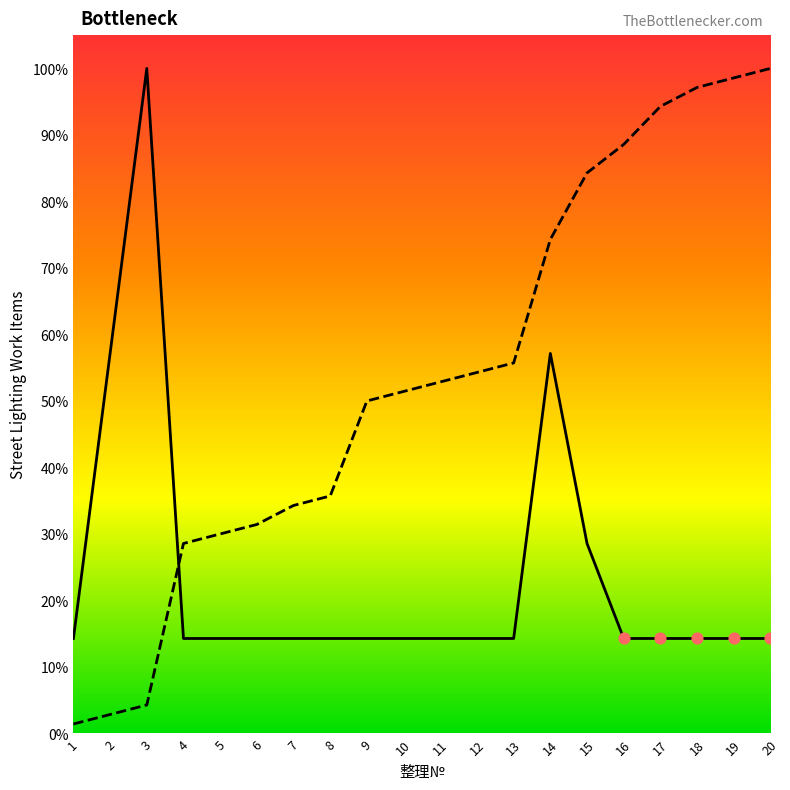

Which series reaches the minimum Y coordinate?

単価№